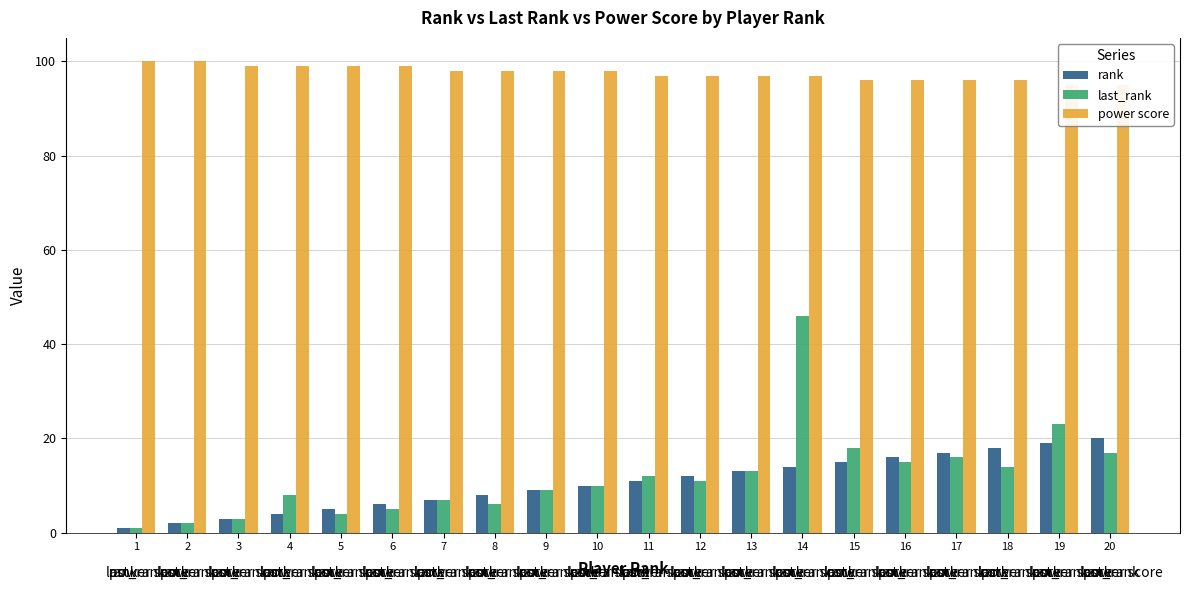

What is the difference between the highest and lowest values at 7?

91